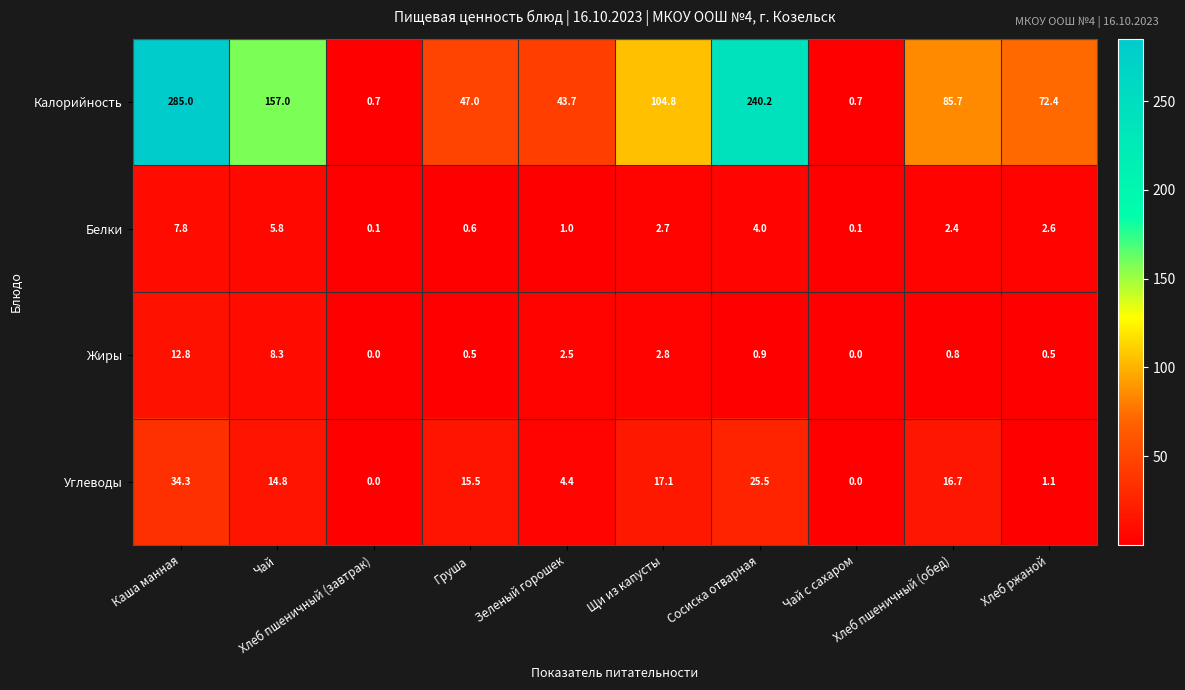

What is the greatest value displayed?

285.0